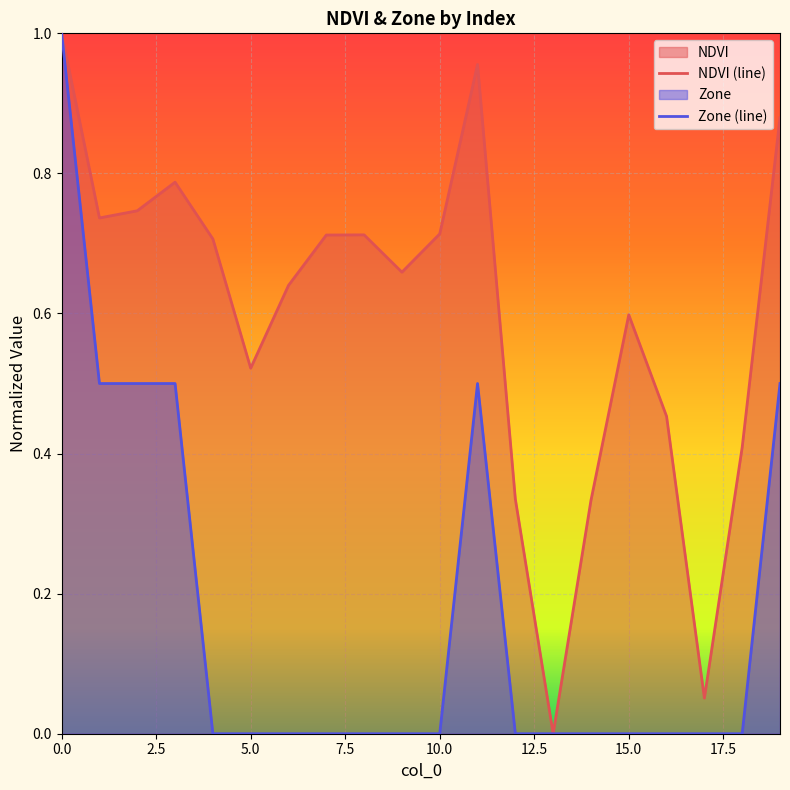

What is the average value of the Zone series?

0.2